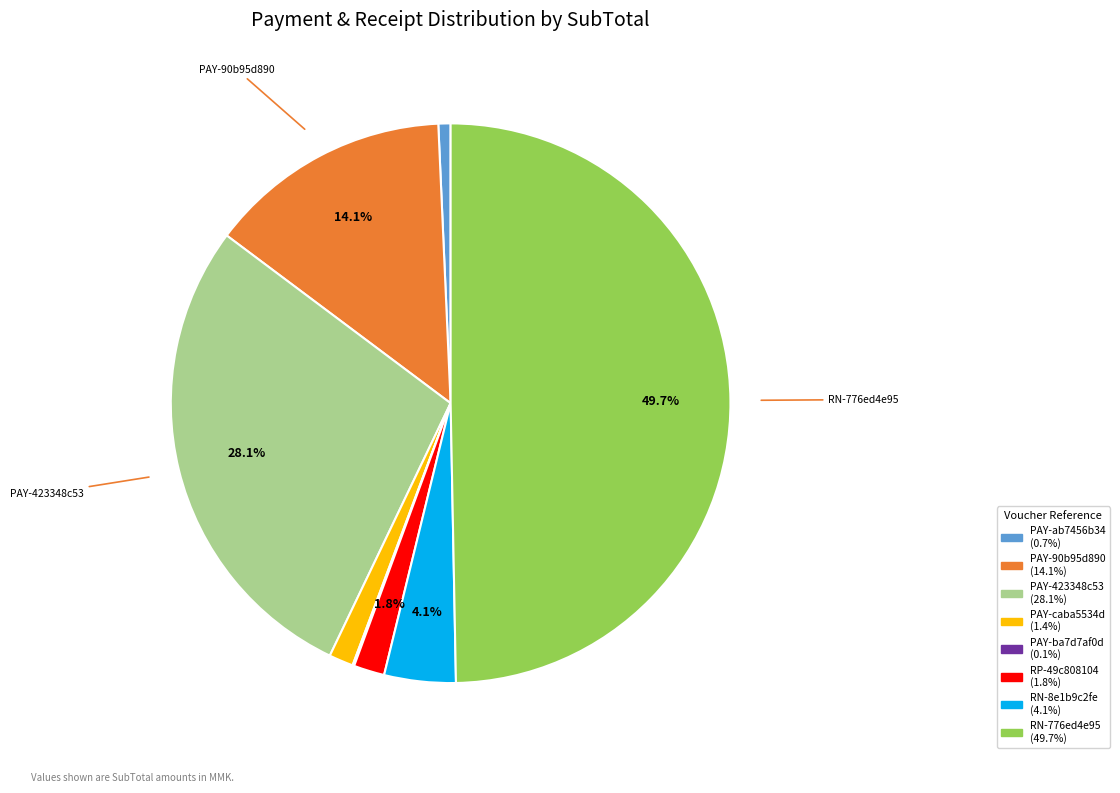

Combined, do PAY-ab7456b34 and PAY-423348c53 account for over 50%?

No